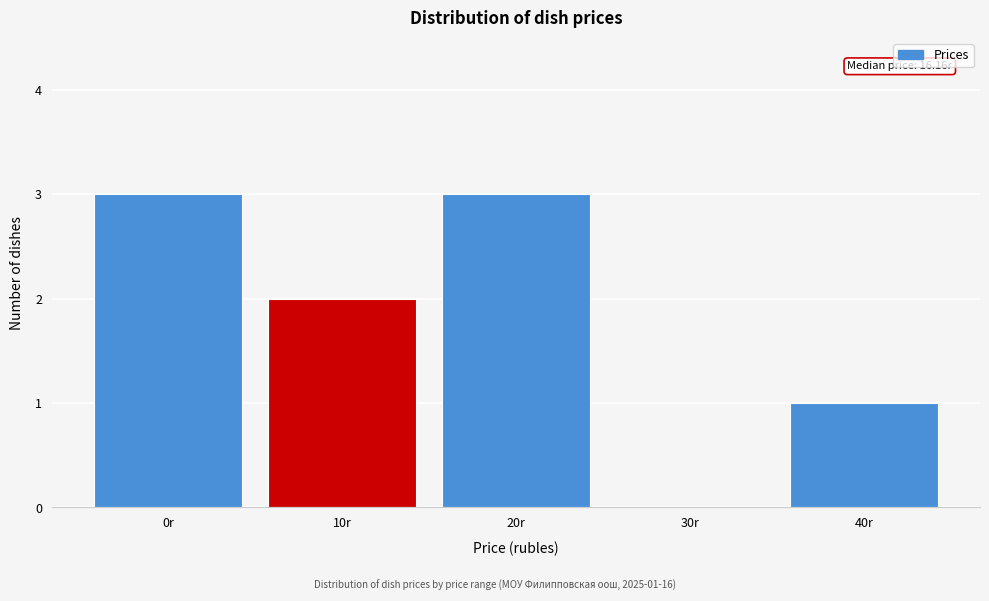

Reading left to right, list all the values displayed in this chart.

0r=3	10r=2	20r=3	30r=0	40r=1